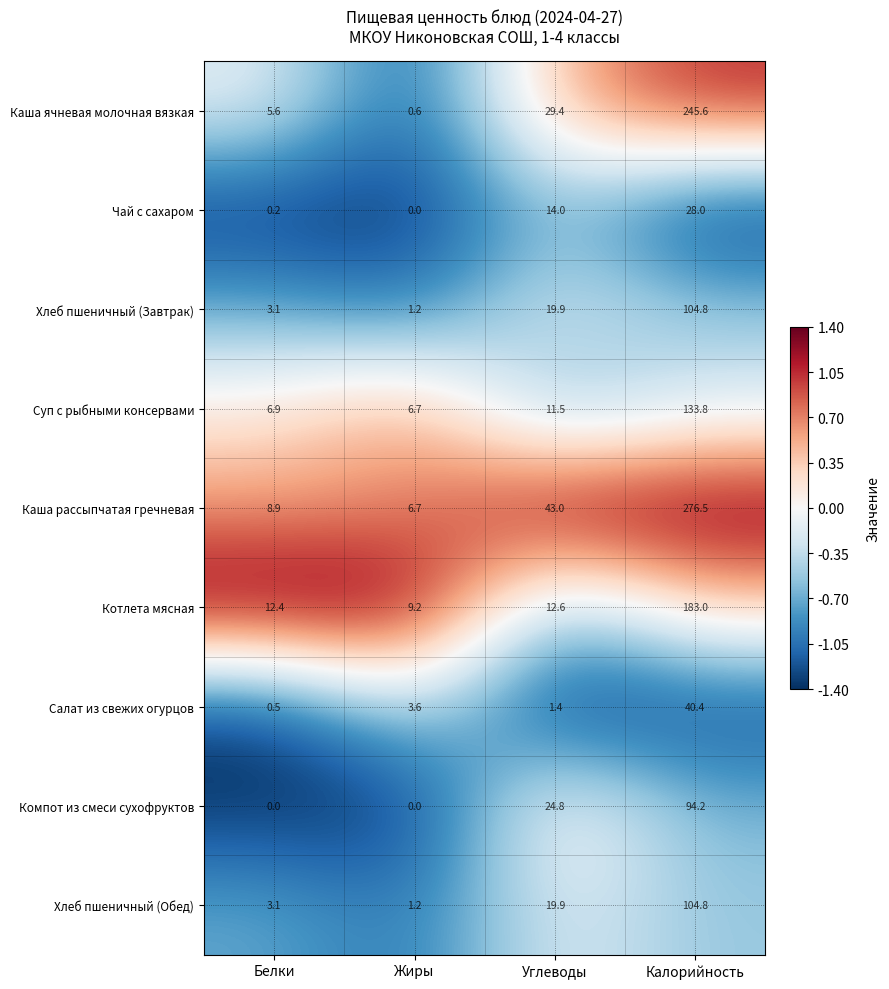

Which series has the largest total across all categories?

Каша рассыпчатая гречневая